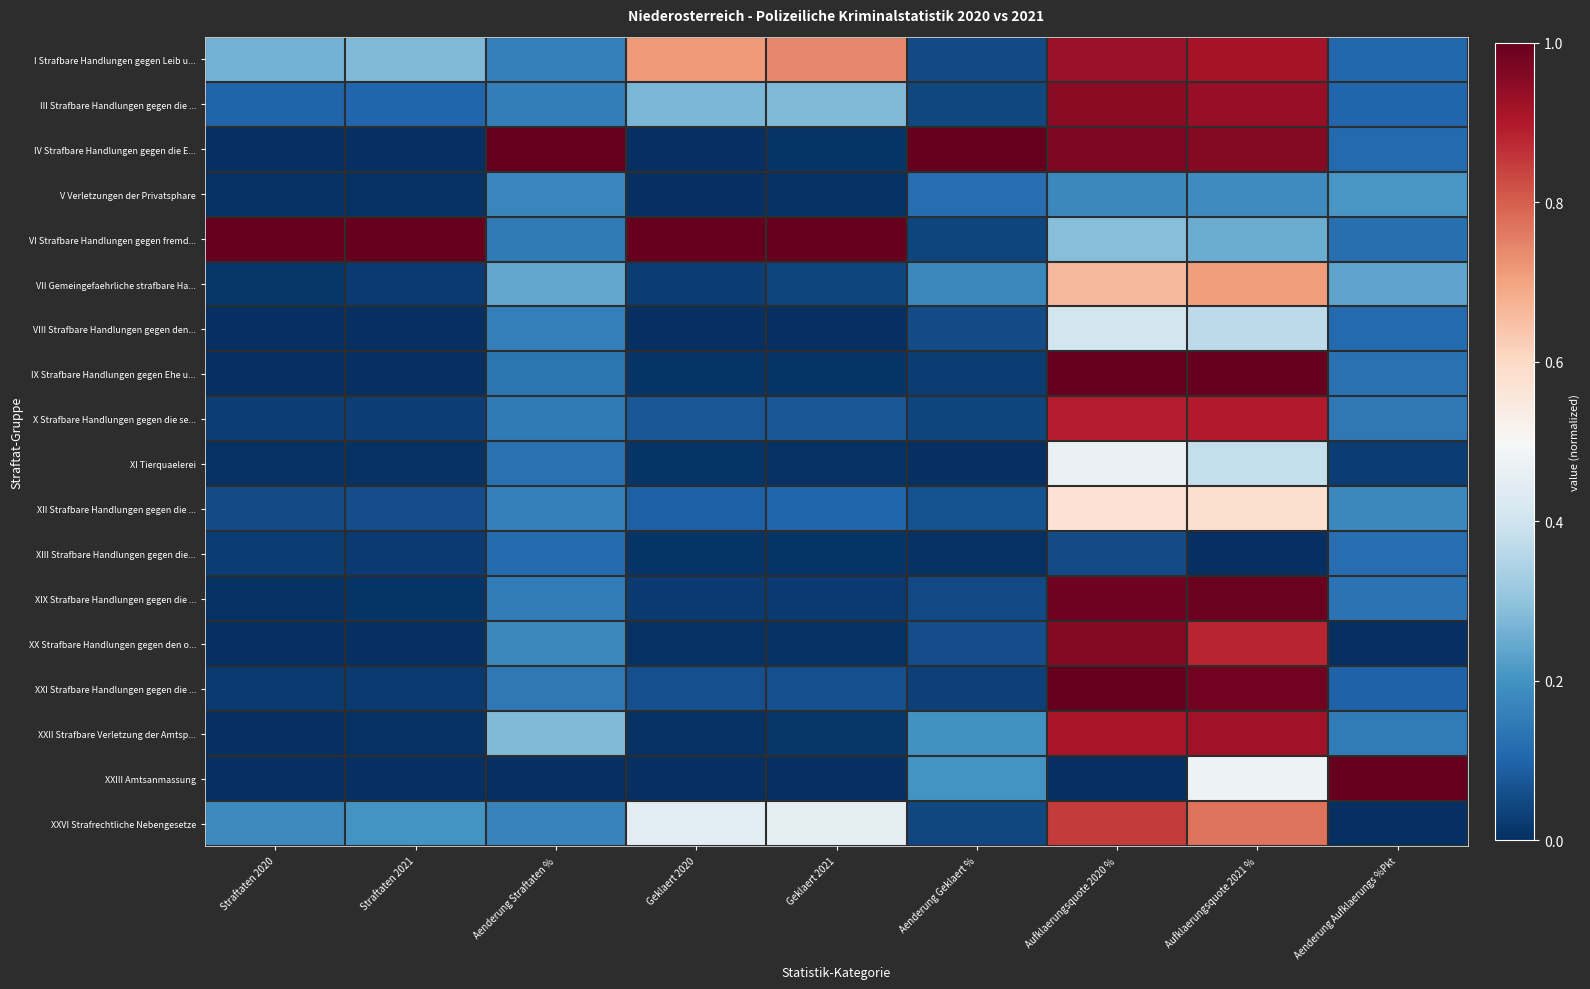

At Aufklaerungsquote 2021 %, list the series in order from smallest to largest.

XIII Strafbare Handlungen gegen die..., V Verletzungen der Privatsphare, VI Strafbare Handlungen gegen fremd..., VIII Strafbare Handlungen gegen den..., XI Tierquaelerei, XXIII Amtsanmassung, XII Strafbare Handlungen gegen die ..., VII Gemeingefaehrliche strafbare Ha..., XXVI Strafrechtliche Nebengesetze, XX Strafbare Handlungen gegen den o..., X Strafbare Handlungen gegen die se..., I Strafbare Handlungen gegen Leib u..., XXII Strafbare Verletzung der Amtsp..., III Strafbare Handlungen gegen die ..., IV Strafbare Handlungen gegen die E..., XXI Strafbare Handlungen gegen die ..., XIX Strafbare Handlungen gegen die ..., IX Strafbare Handlungen gegen Ehe u...